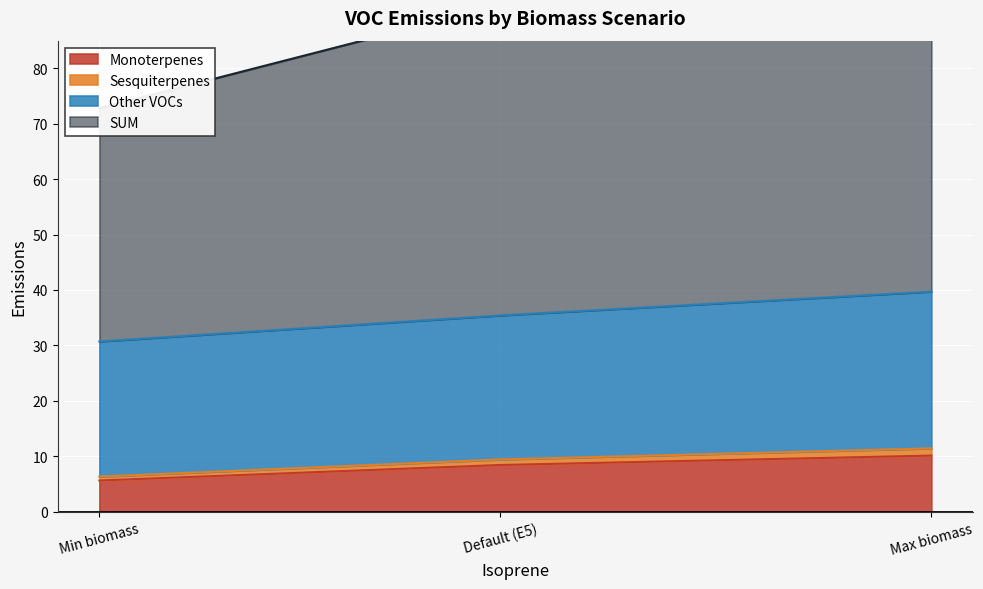

Is it true that Monoterpenes equals 5.6 at Min biomass?

True